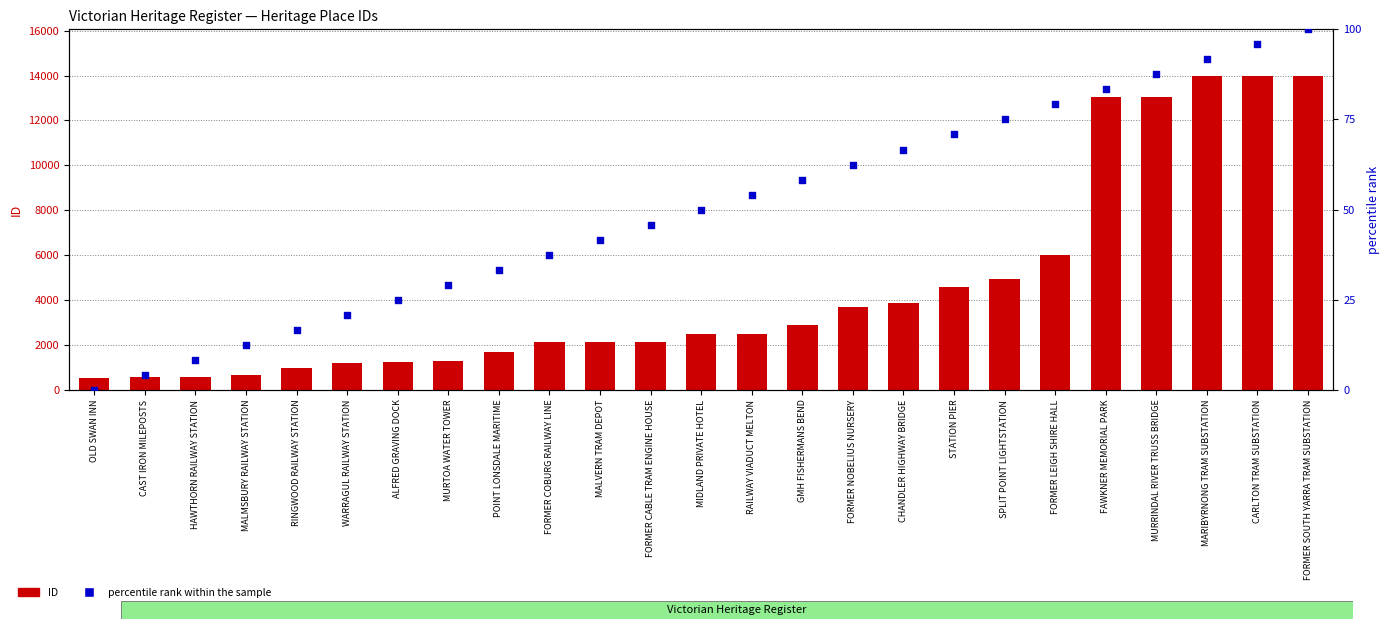

At how many categories does at least one series exceed 7266?

5